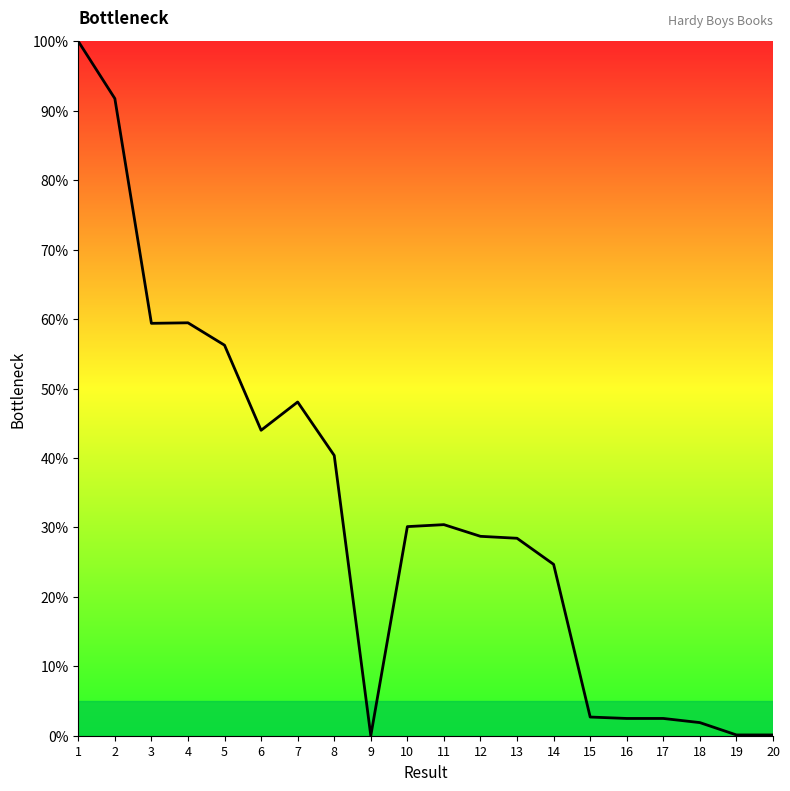

Between 13 and 16, which is larger?

13